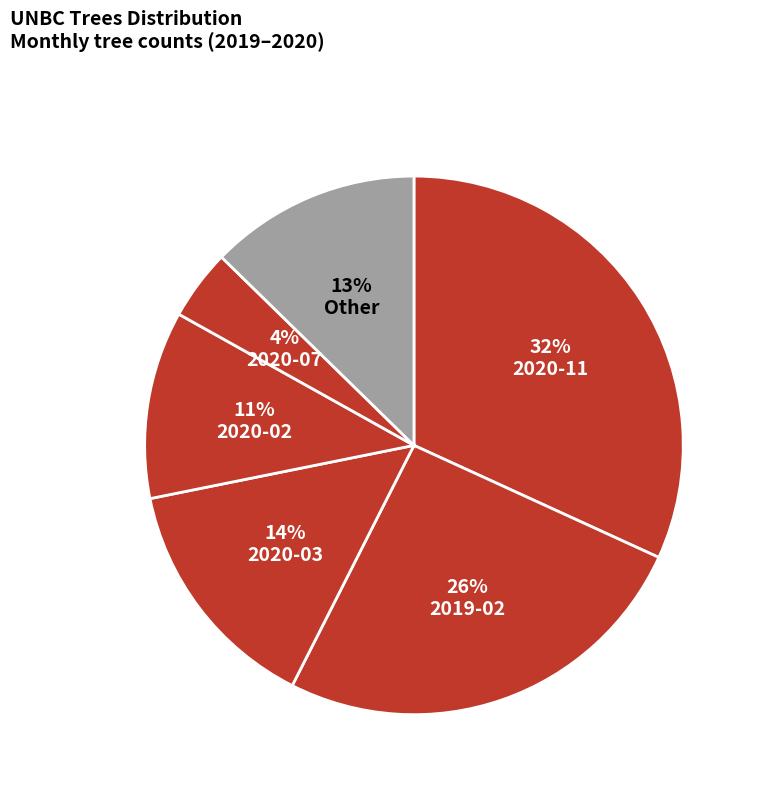

How many slices are in this pie chart?

6